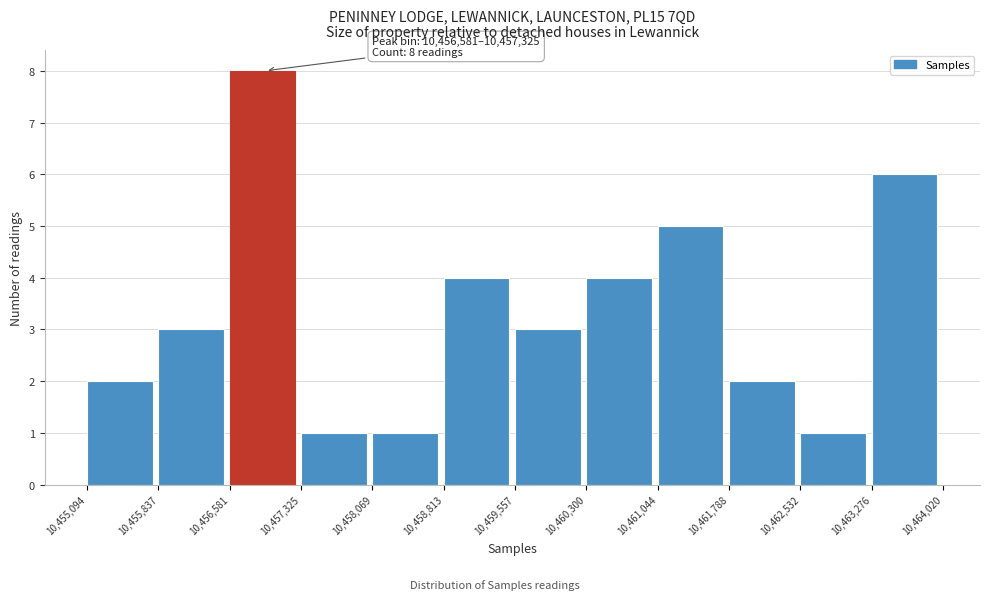

Which range on the x-axis has the tallest bar?

10,456,581 to 10,457,325